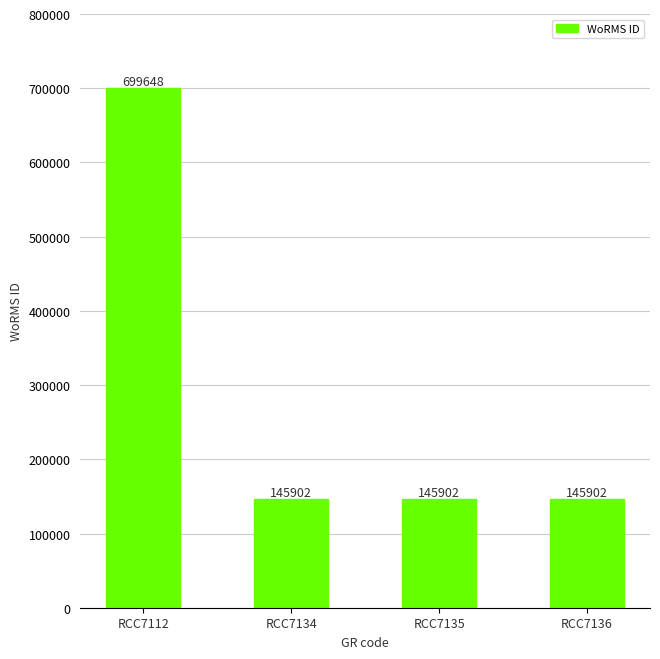

The chart shows a value of 145902 at RCC7134. True or false?

True